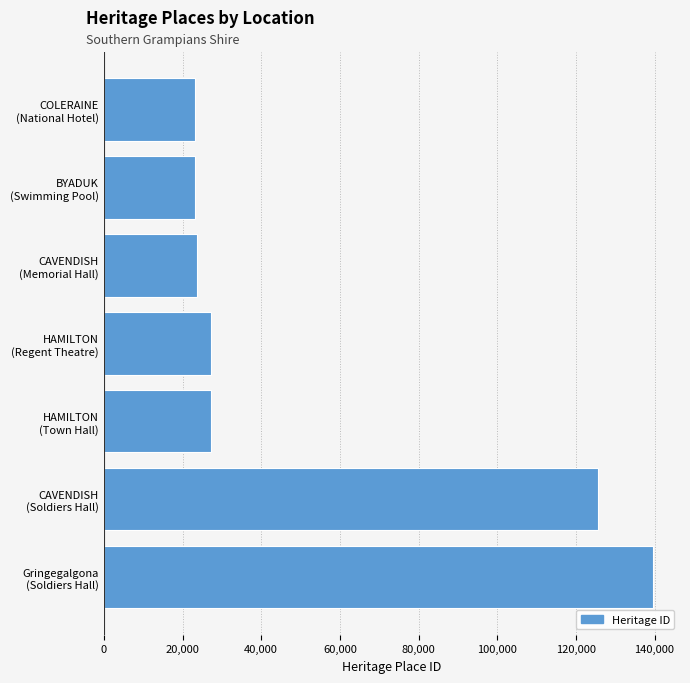

What is the value of the 5th bar from the top?

27239